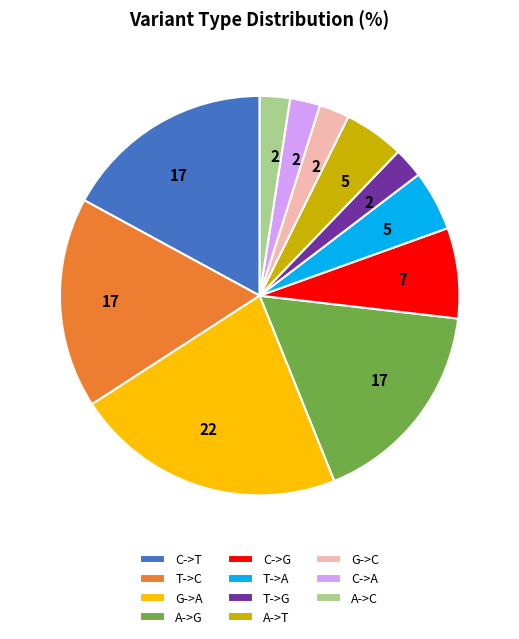

Is the sum of T->C and G->A greater than half?

No